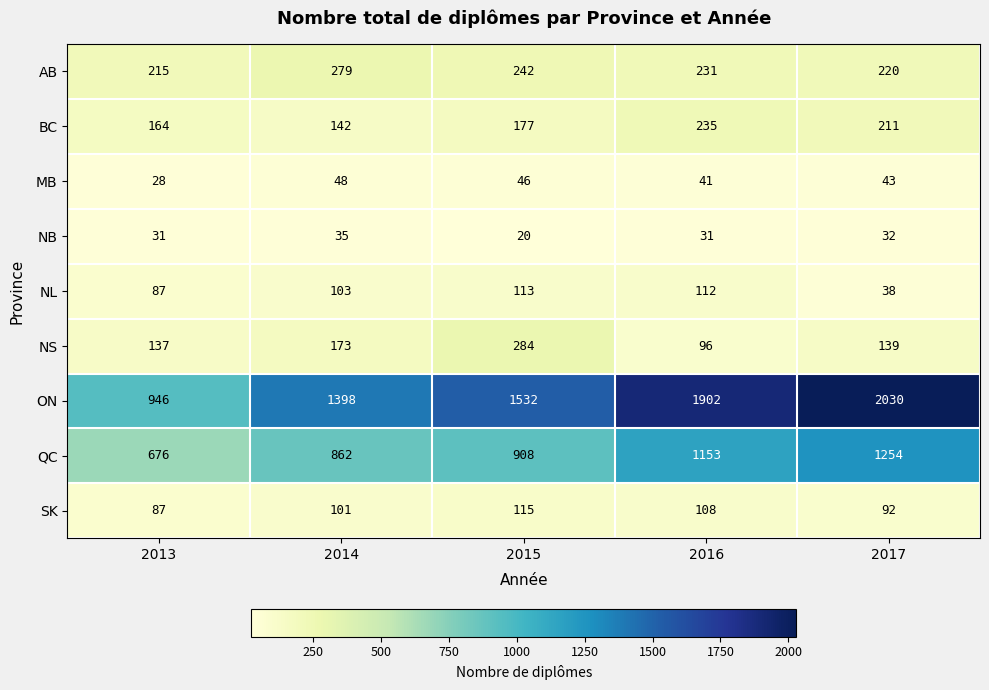

What is the difference between the maximum and second lowest values in the NL series?

26